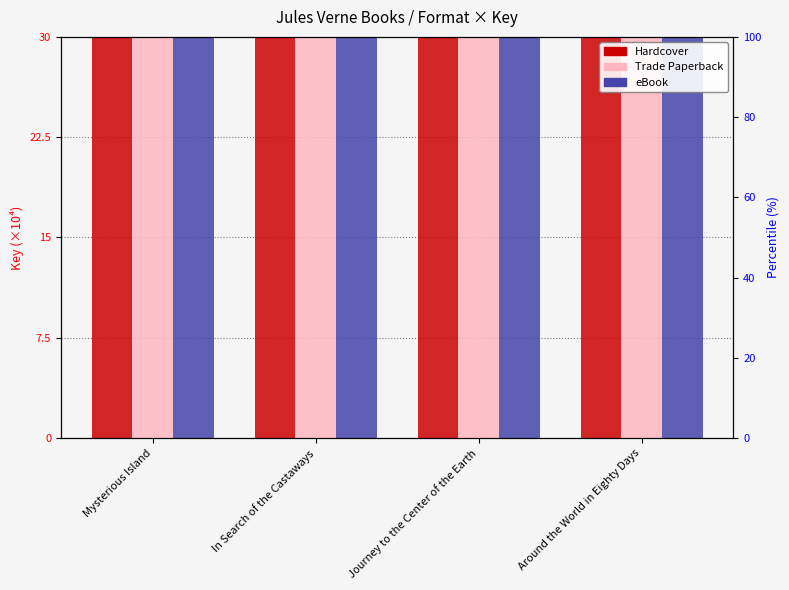

At which label is Hardcover closest to 19662?

Mysterious Island